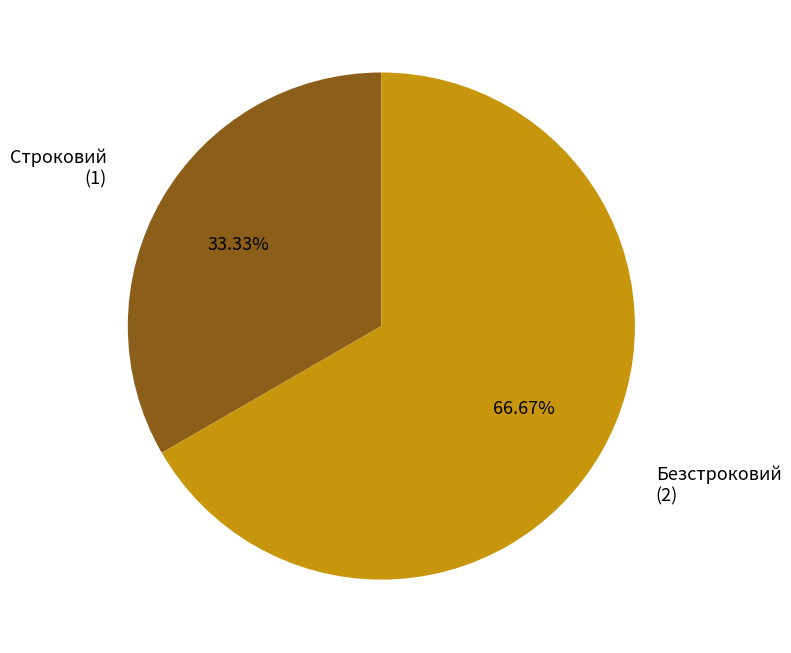

To the nearest percent, what is the difference between the largest and smallest slice percentages?

33%